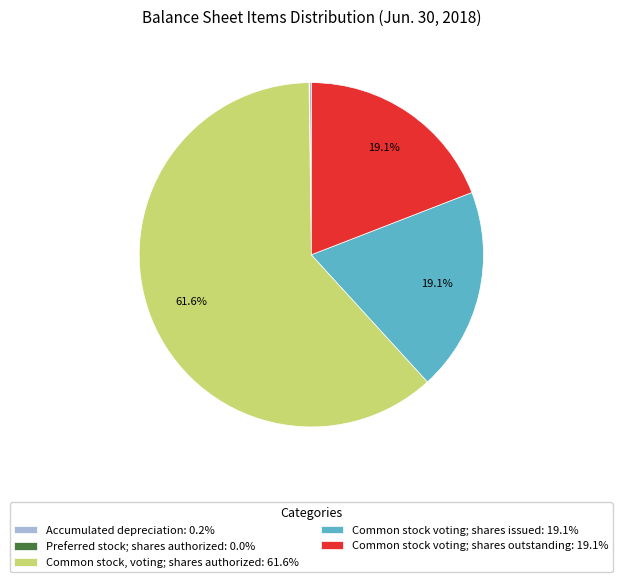

Is there a majority slice in this chart?

Yes